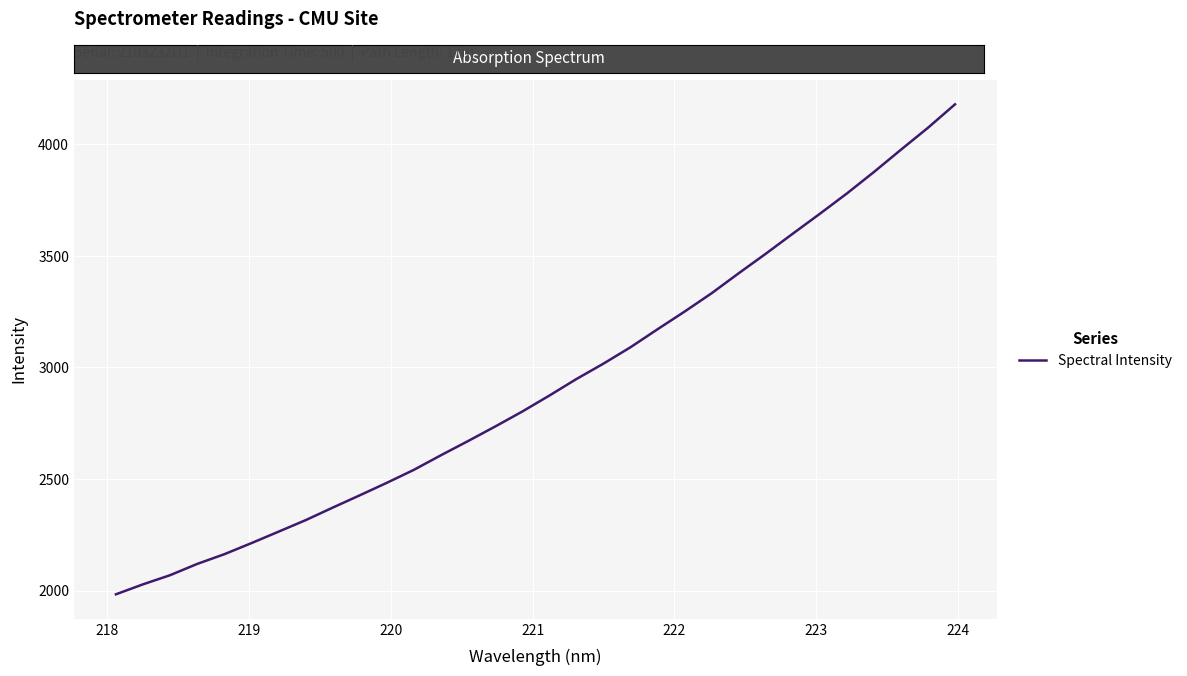

What is the difference between the maximum and minimum values?

2195.8